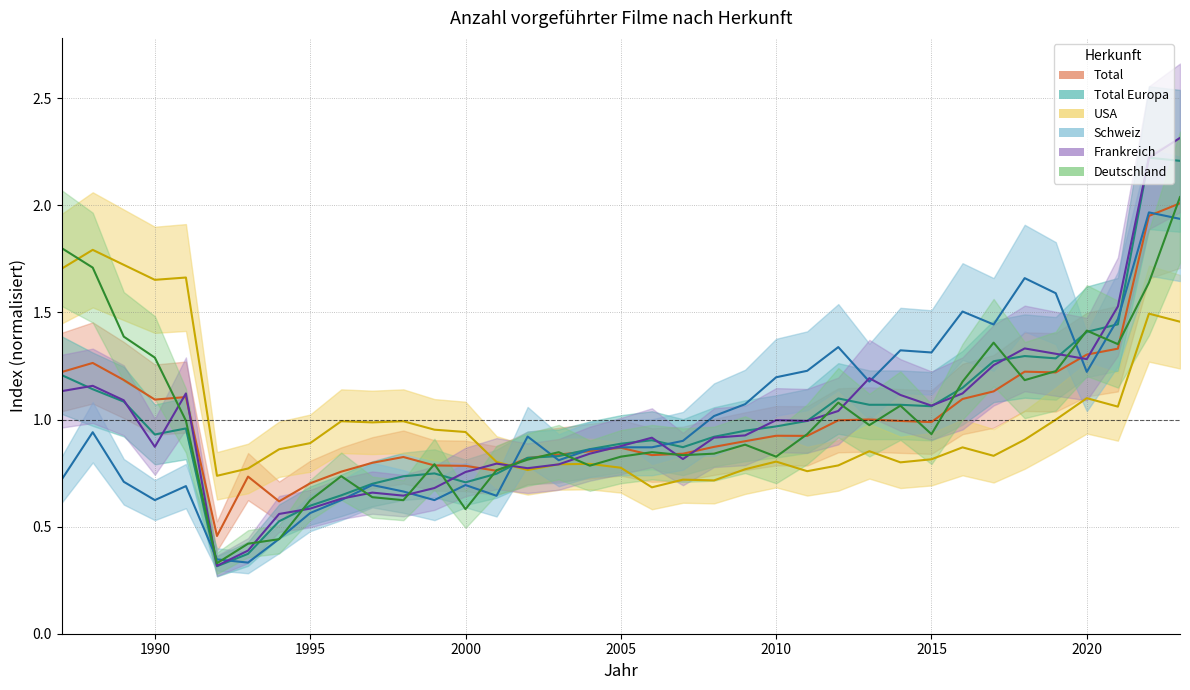

What is the highest value of the Schweiz series?

2.0